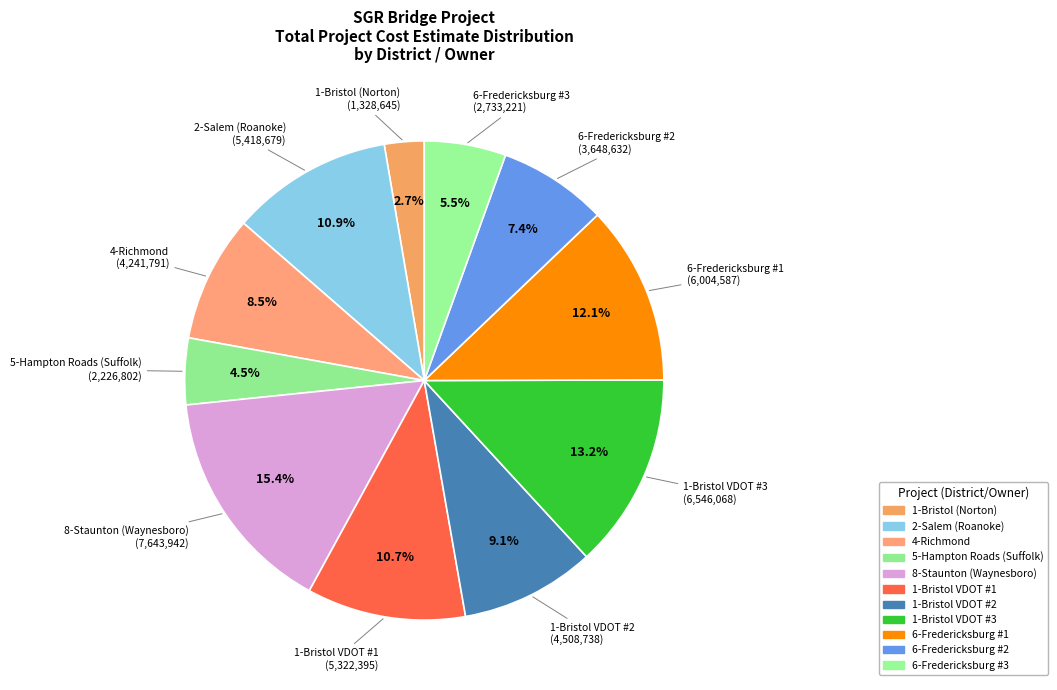

The 1-Bristol VDOT #2 slice represents 9% of the pie. True or false?

True